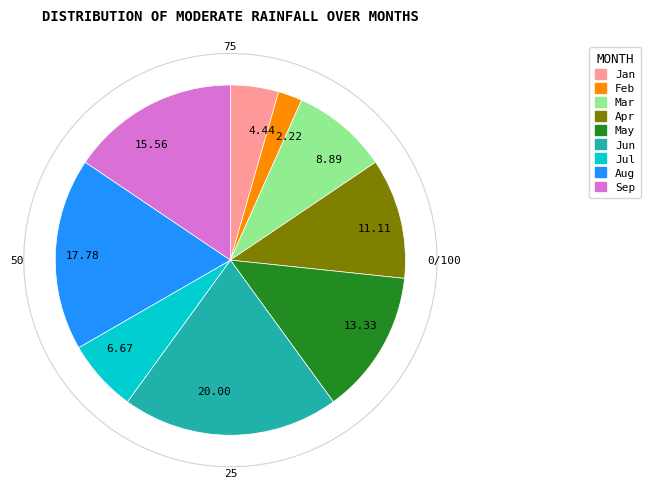

Is the sum of Mar and Apr greater than half?

No